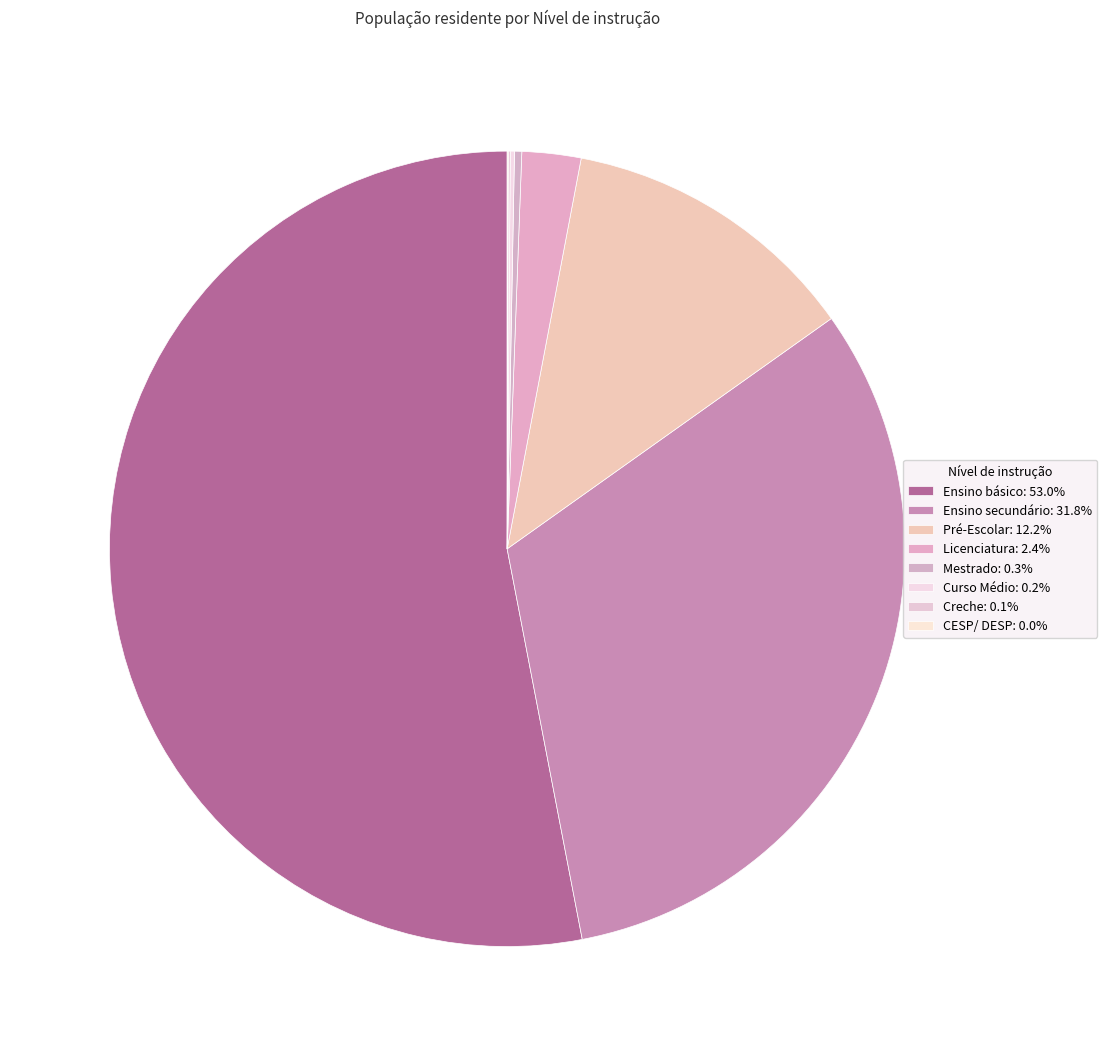

Which slice is the smallest?

CESP/ DESP